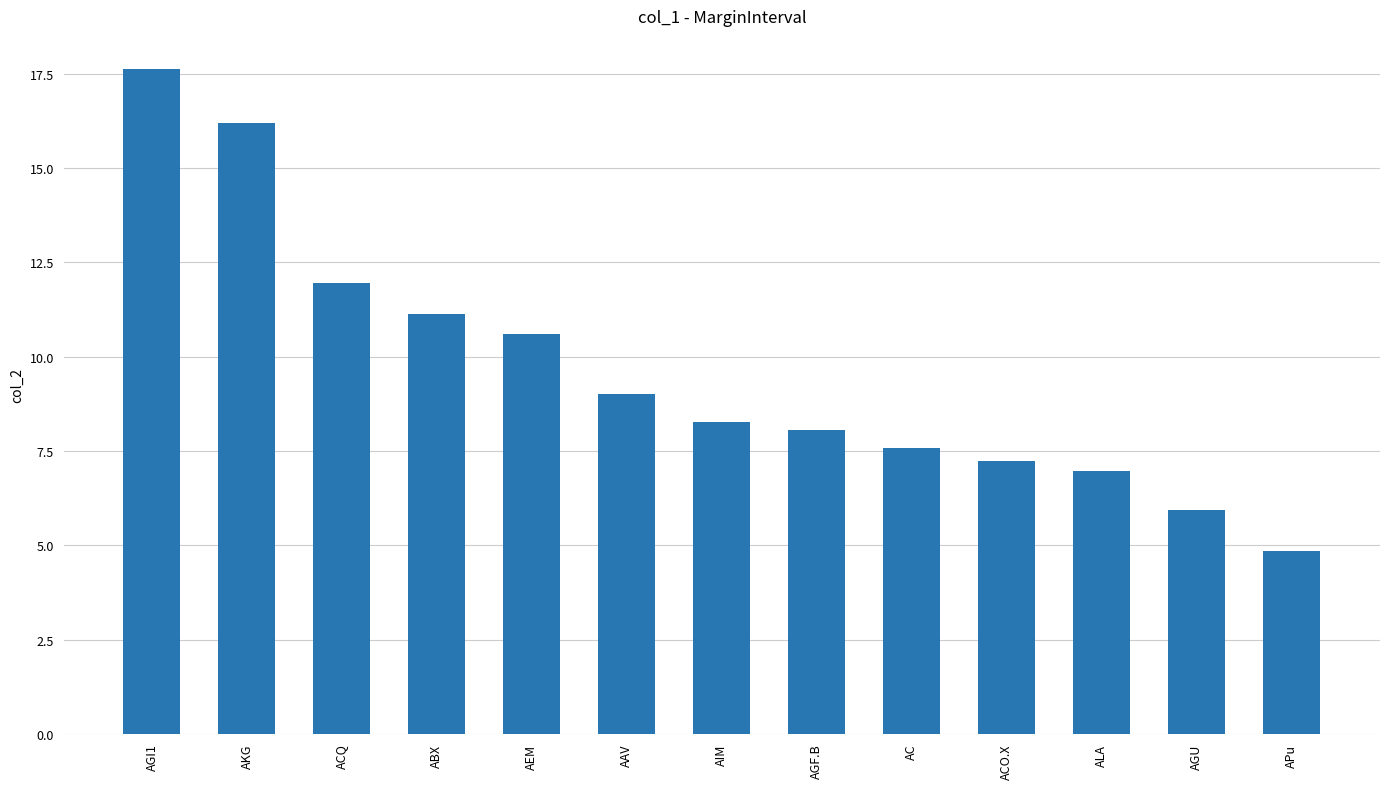

Reading right to left, list all the values displayed in this chart.

4.9	5.9	7.0	7.2	7.6	8.1	8.3	9.0	10.6	11.1	12.0	16.2	17.6